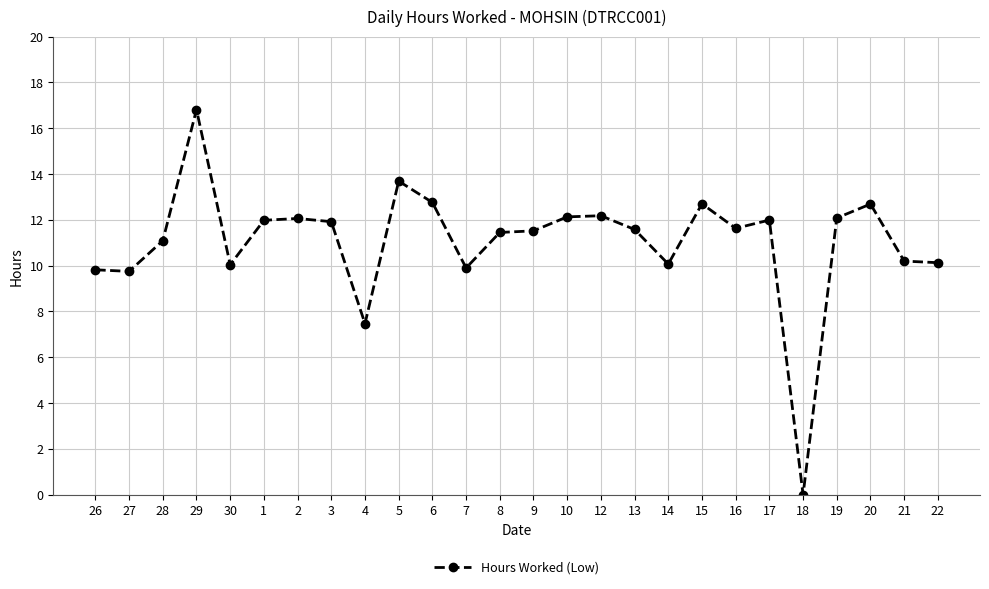

Where is the first local maximum?

29